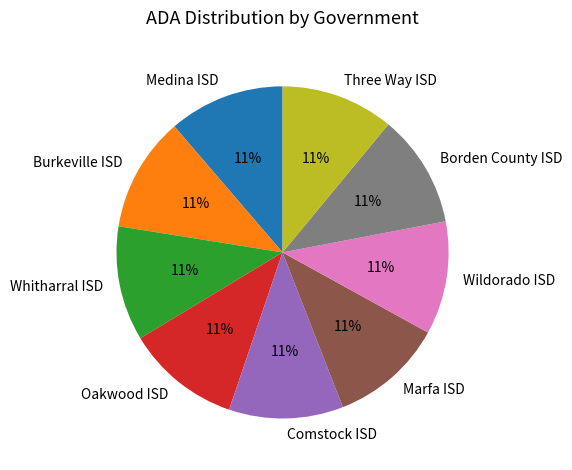

Combined, do Marfa ISD and Three Way ISD account for over 50%?

No